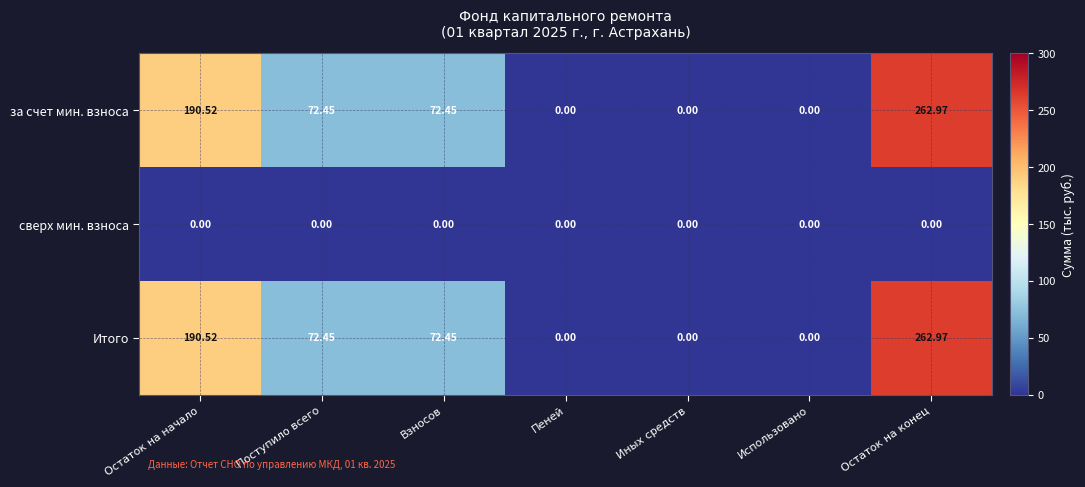

At which category is the sum across all series the highest?

Остаток на конец